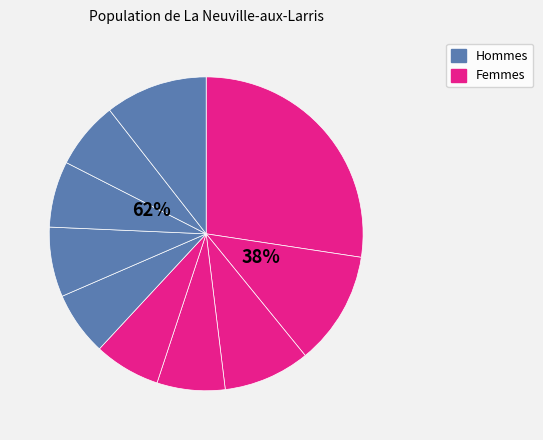

Count the number of slices in the pie.

10